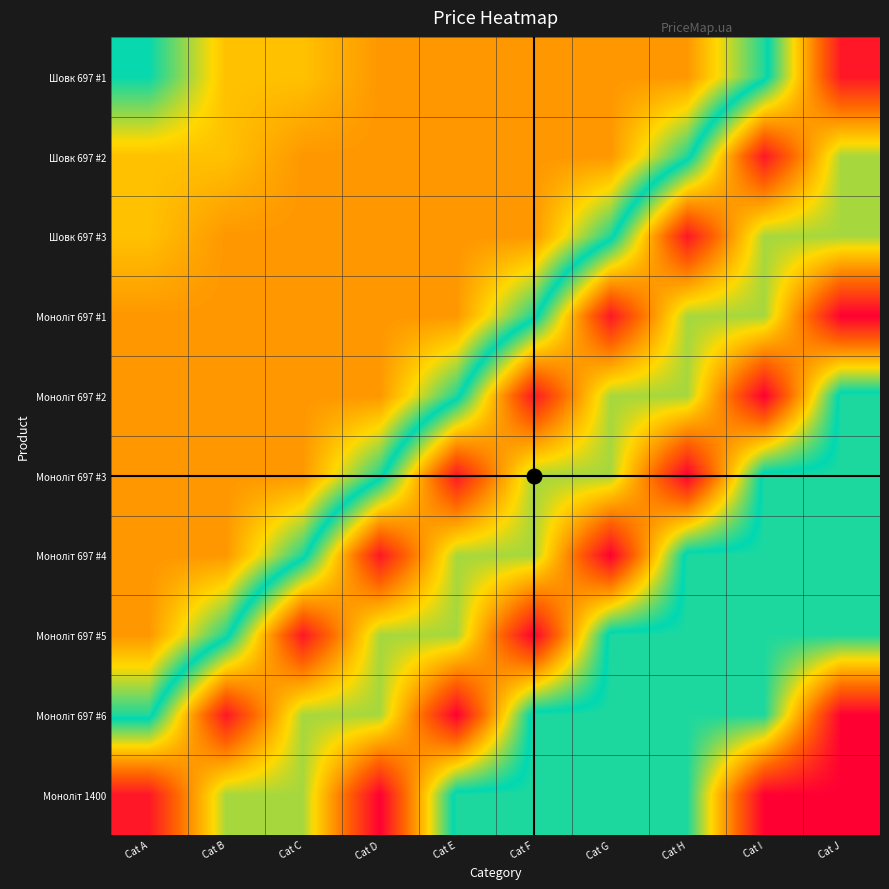

What is the total value across all series at Cat D?

291676.3